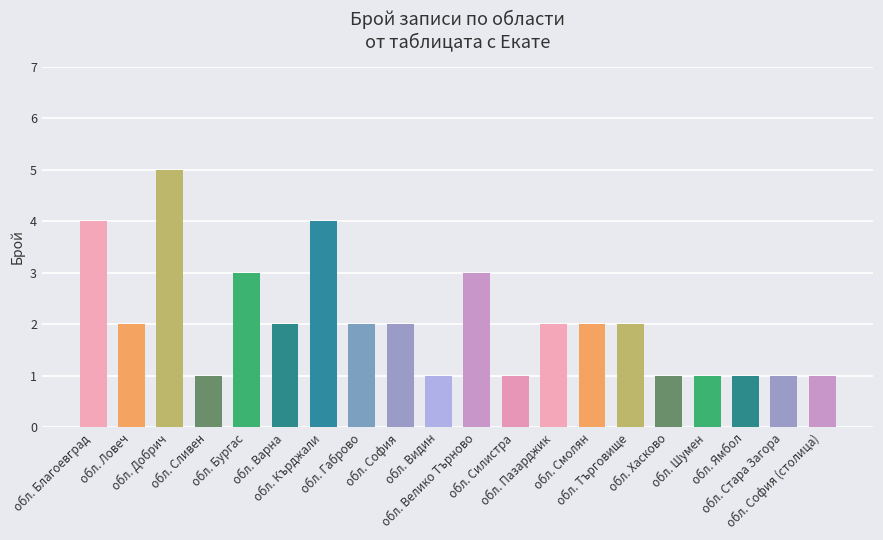

True or false: the data shows 4 at обл. Благоевград.

True